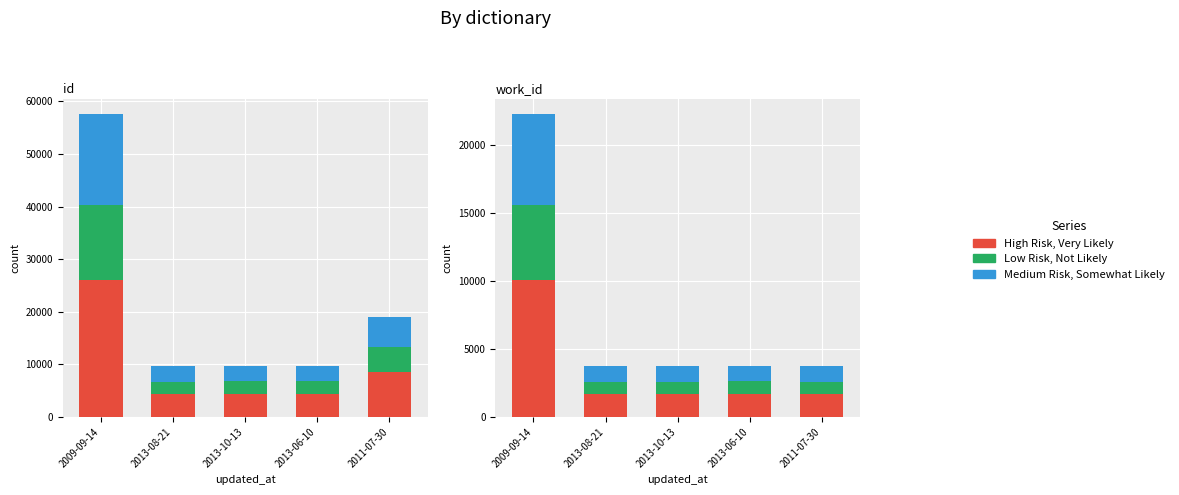

List the labels in order of Medium Risk, Somewhat Likely value, smallest first.

2013-08-21, 2011-07-30, 2013-10-13, 2013-06-10, 2009-09-14